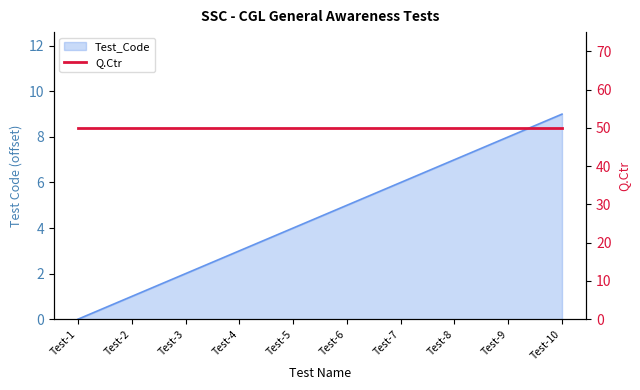

The chart shows a value of 5 at Test-1. True or false?

False